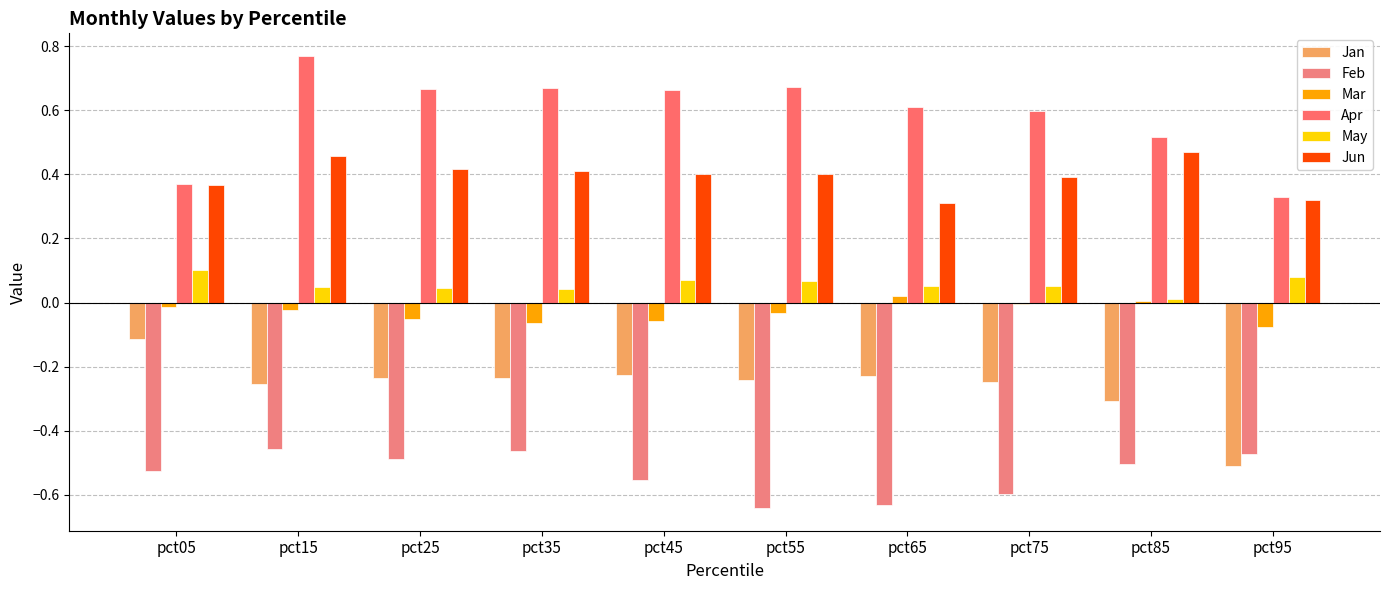

How many data points does each series have?

10